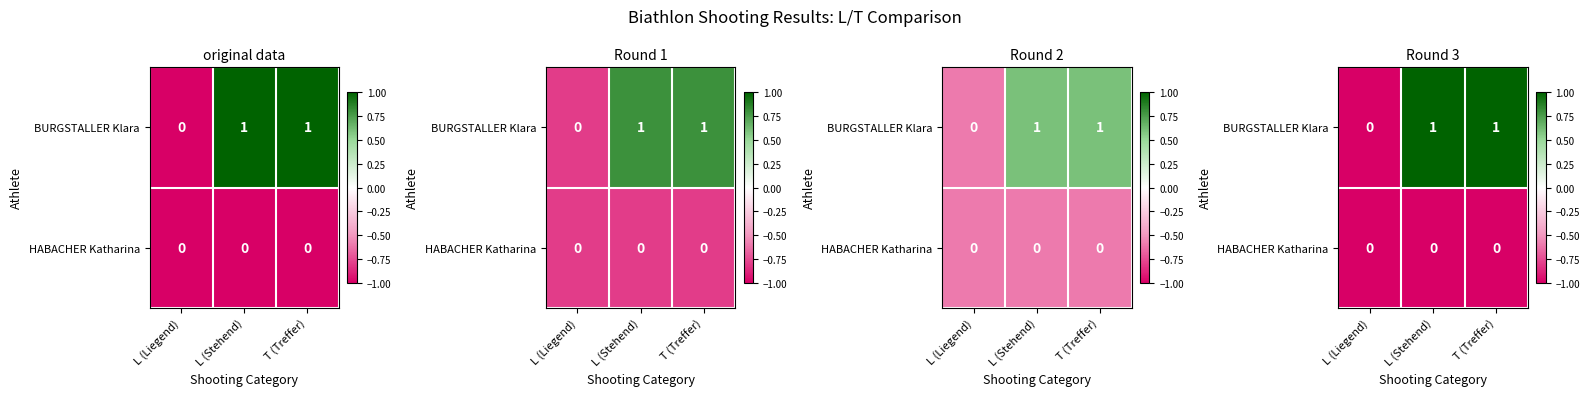

How many distinct data groups are displayed?

2